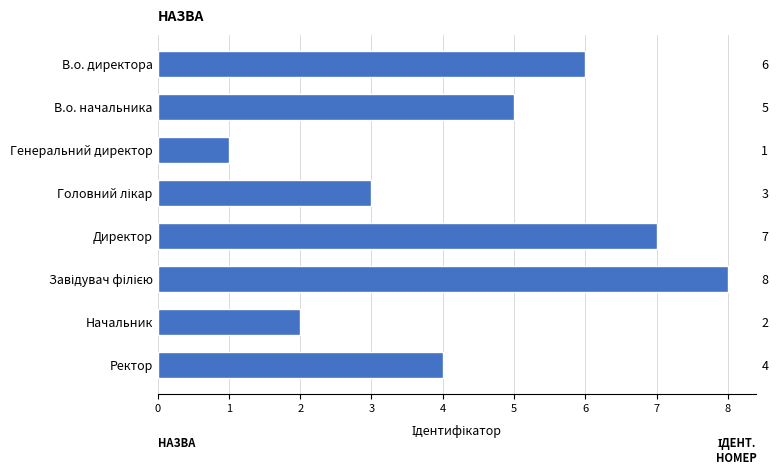

Rank the categories by value from lowest to highest.

Генеральний директор, Начальник, Головний лікар, Ректор, В.о. начальника, В.о. директора, Директор, Завідувач філією